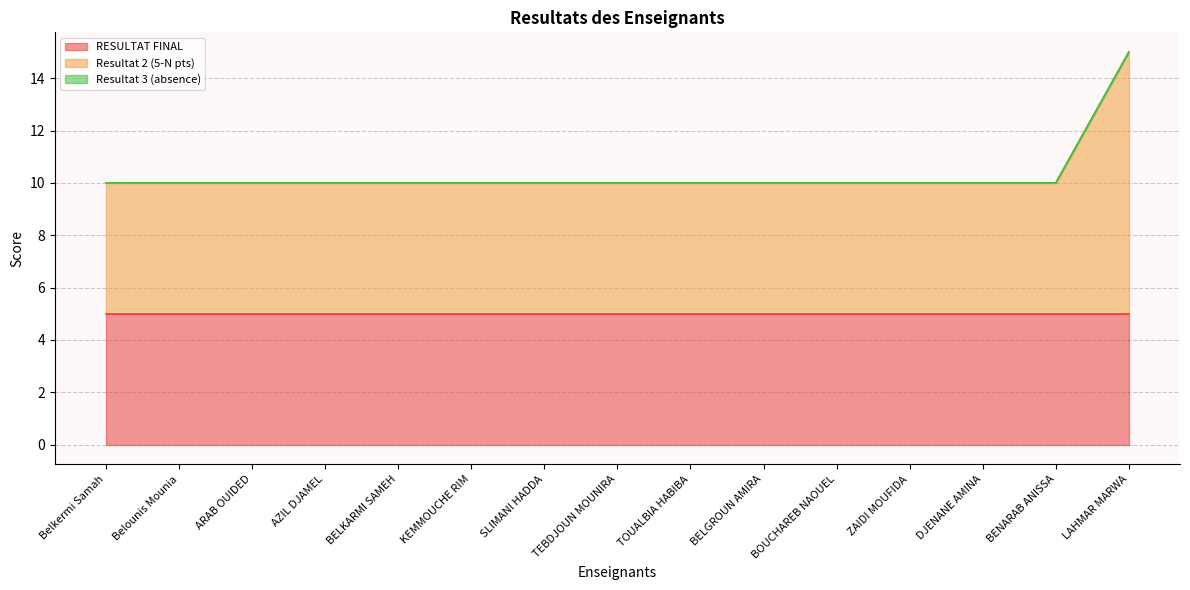

What is the label of the 6th point from the left?

KEMMOUCHE RIM